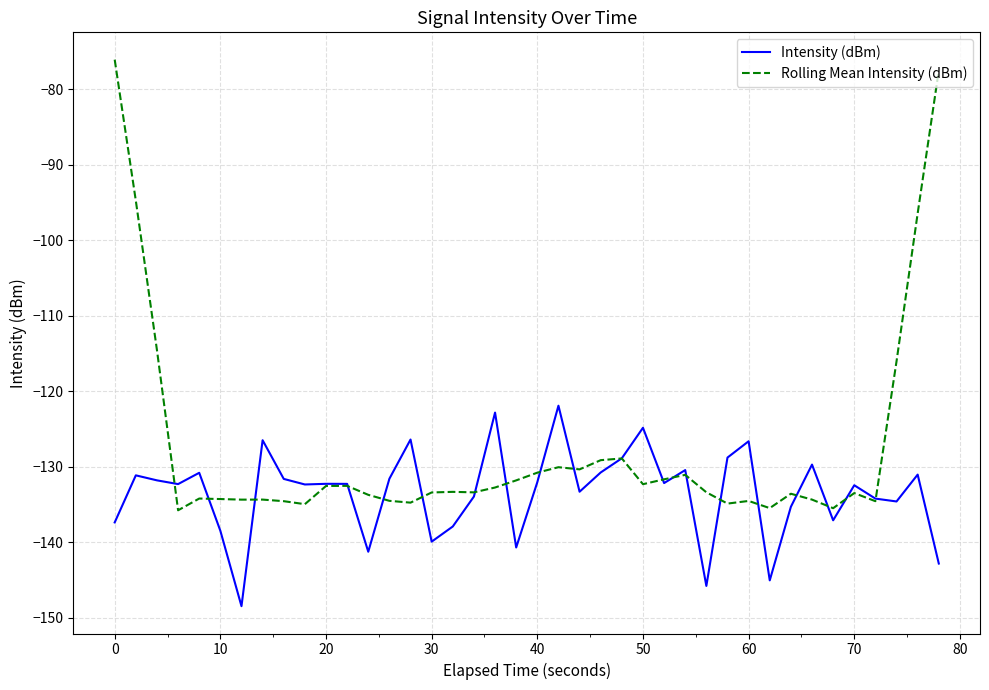

Which series has the largest total across all categories?

Rolling Mean Intensity (dBm)